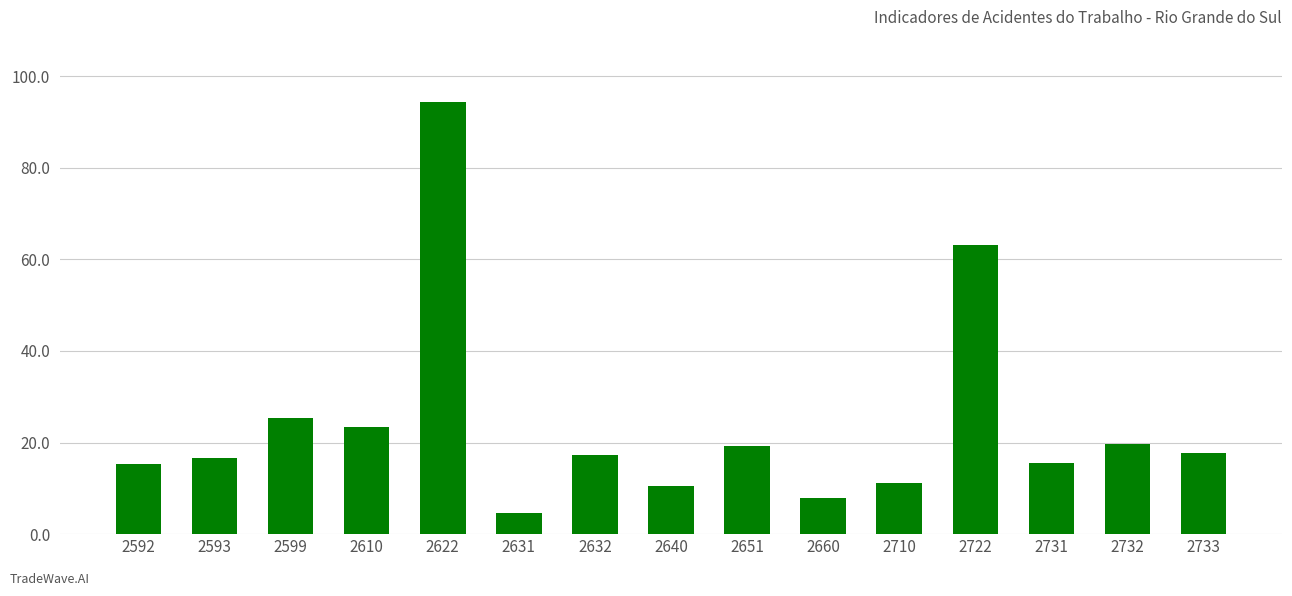

What is the minimum value shown in the chart?

4.5